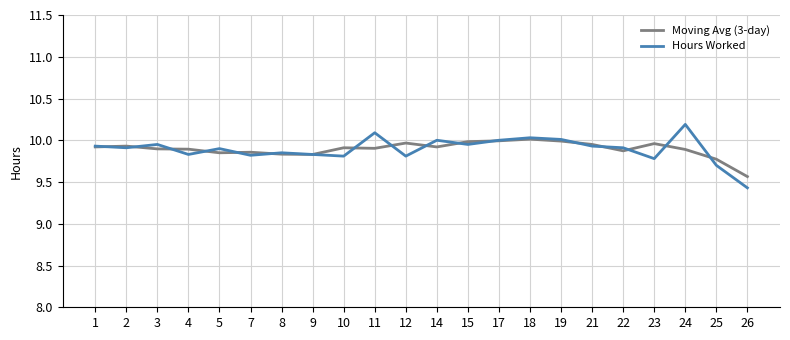

List the series in order of their peak value, highest first.

Hours Worked, Moving Avg (3-day)